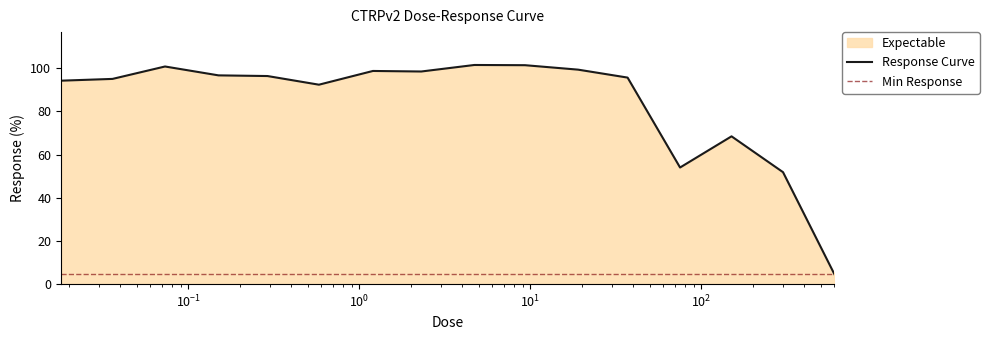

Does the chart have visible grid lines?

No